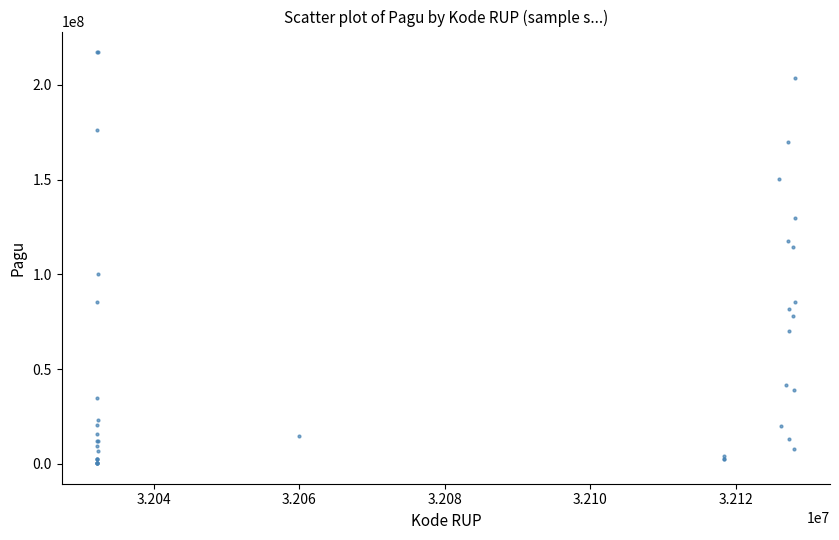

What Y value in the scatter plot is closest to 108830000?

114296000